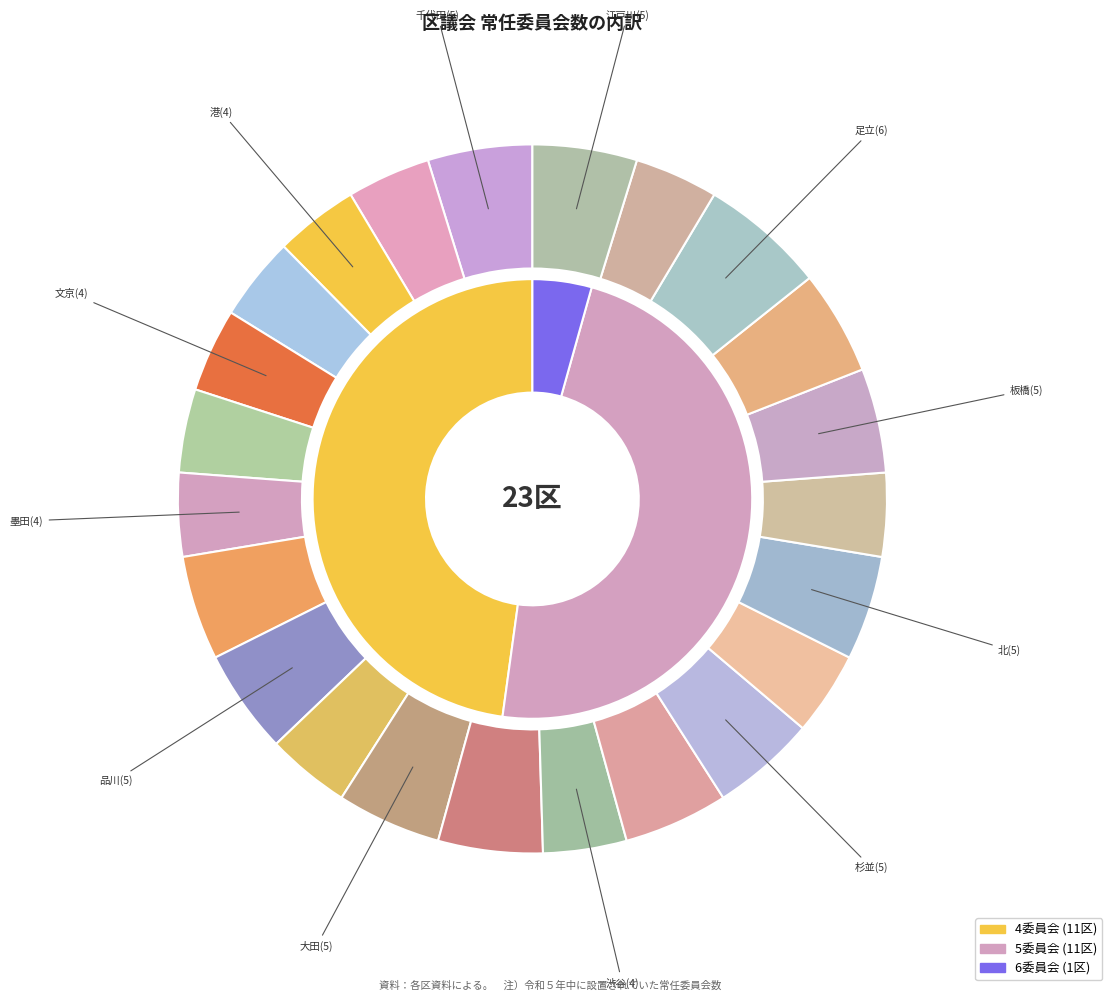

Approximately how many times larger is the value at 豊島 compared to 杉並?

0.8